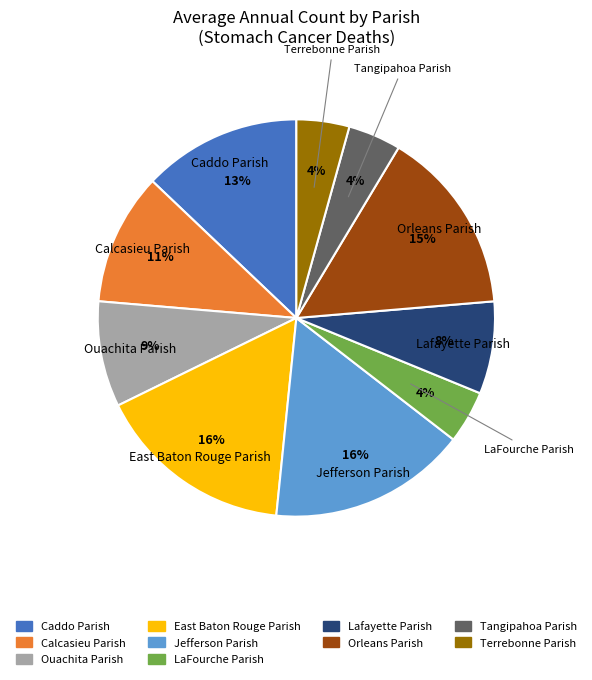

Is it true that LaFourche Parish is 4% of the pie?

True